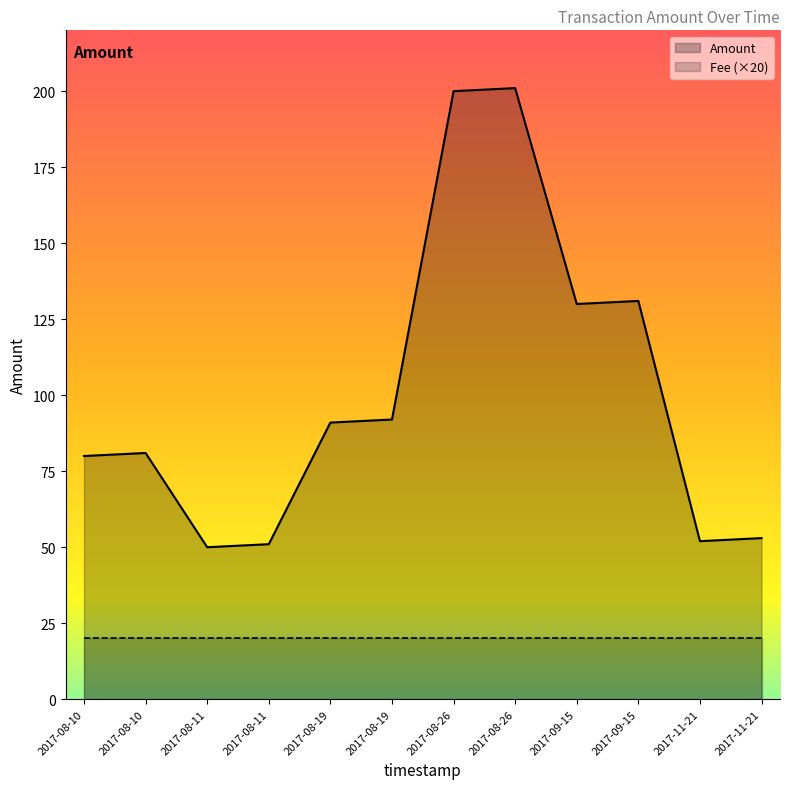

What is the label of the 1st point from the left?

2017-08-10